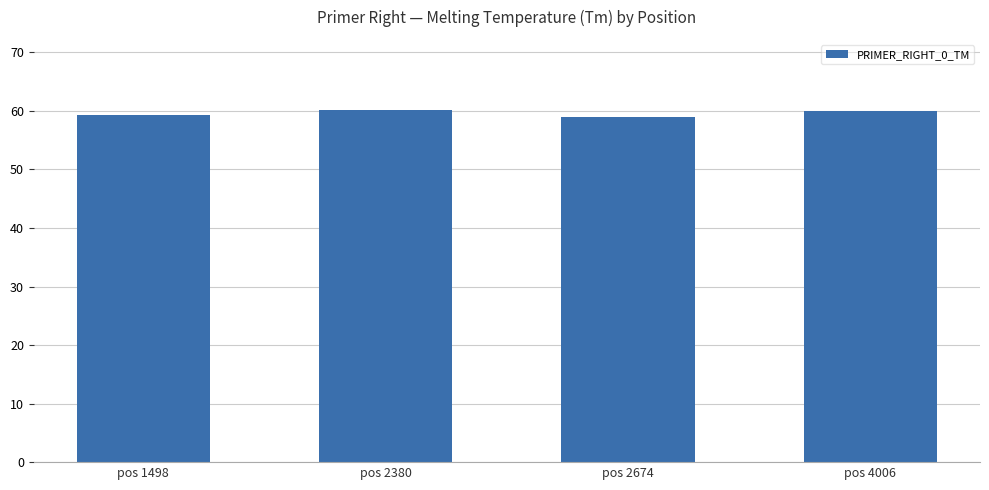

What is the difference between the values at pos 4006 and pos 2380?

0.2